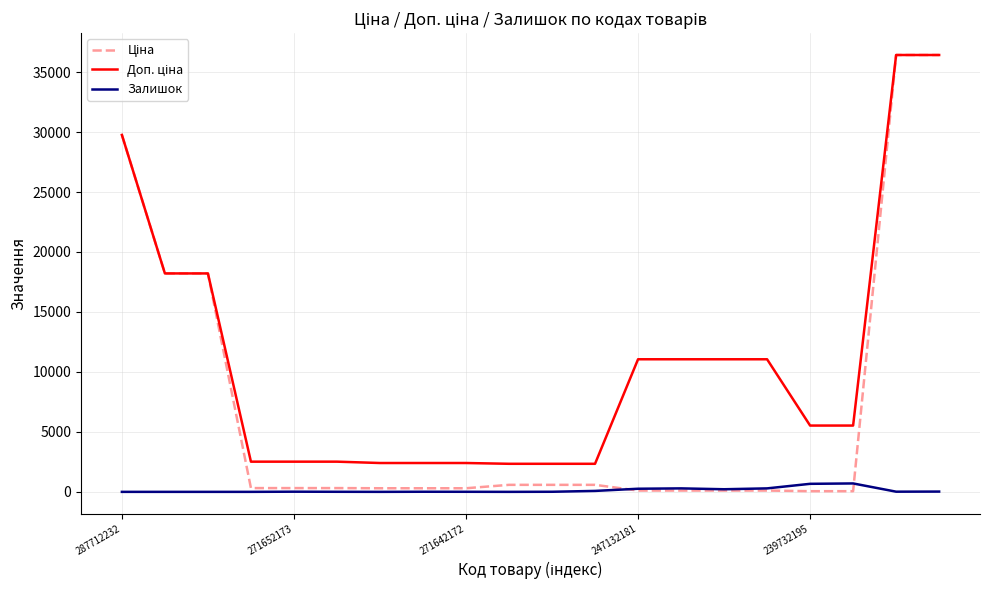

What is the greatest value displayed?

36424.0